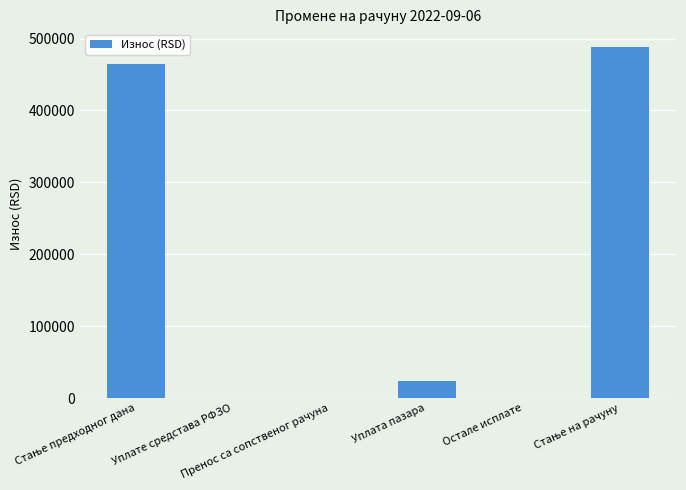

What is the greatest value displayed?

488382.5